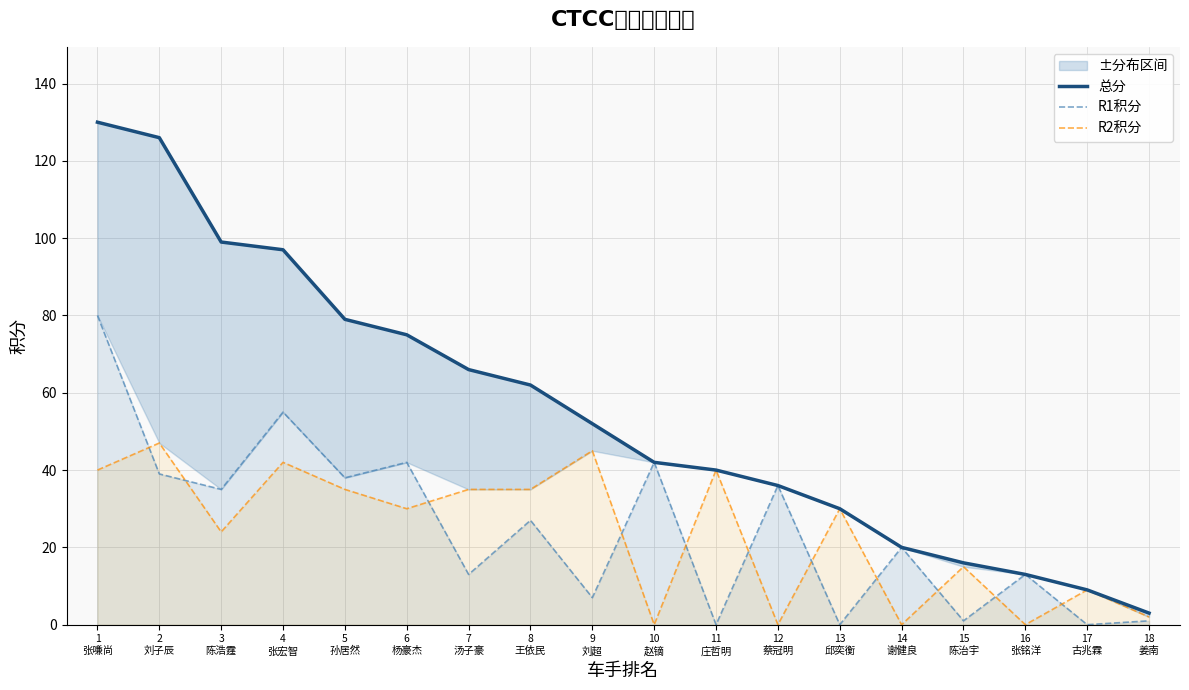

What is the label of the 16th point from the left?

16
张铭洋